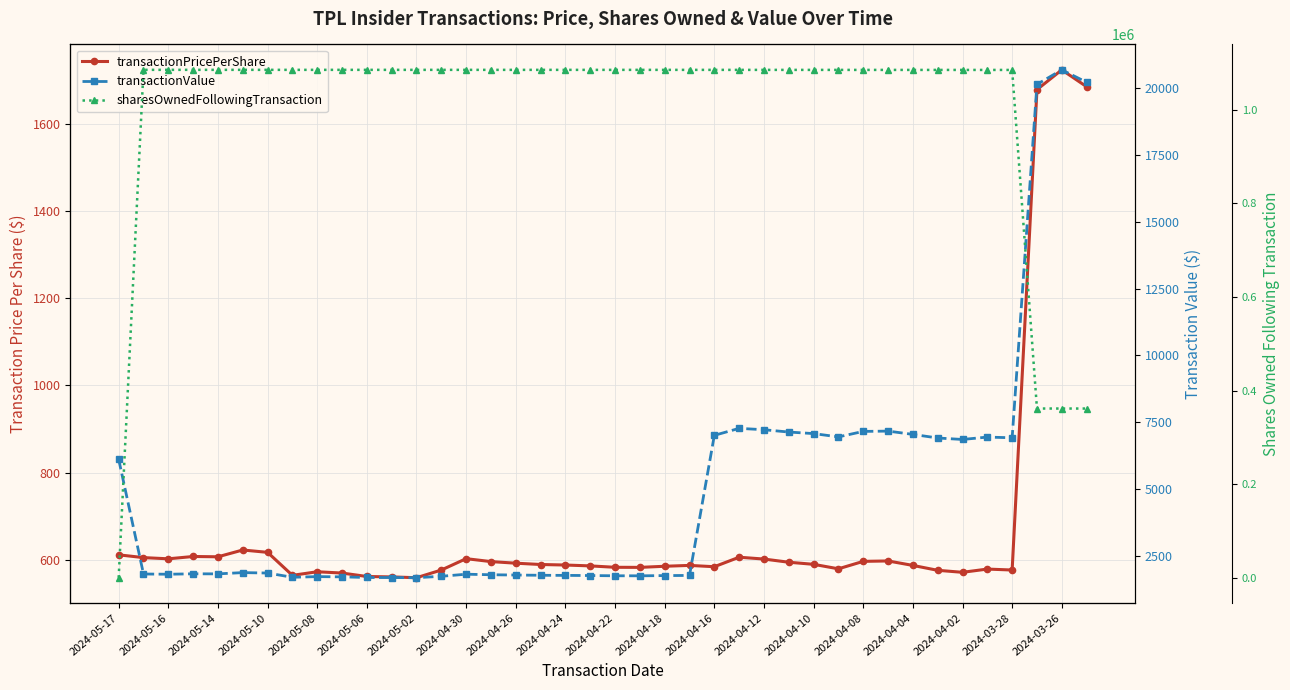

Which series ends up on top after the final intersection of transactionPricePerShare and sharesOwnedFollowingTransaction?

sharesOwnedFollowingTransaction